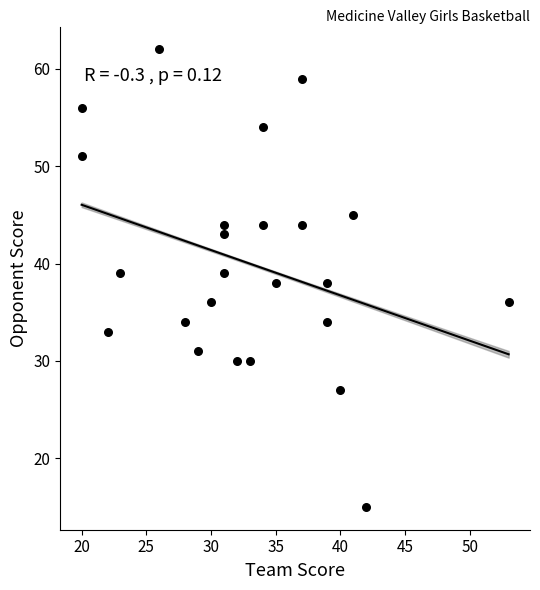

What is the range of Y values (max minus min)?

47